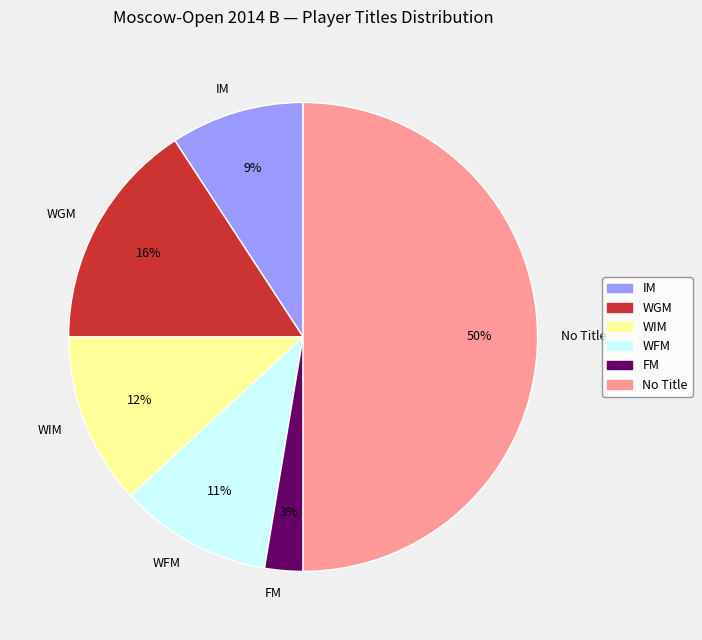

Which has a higher value, WIM or FM?

WIM